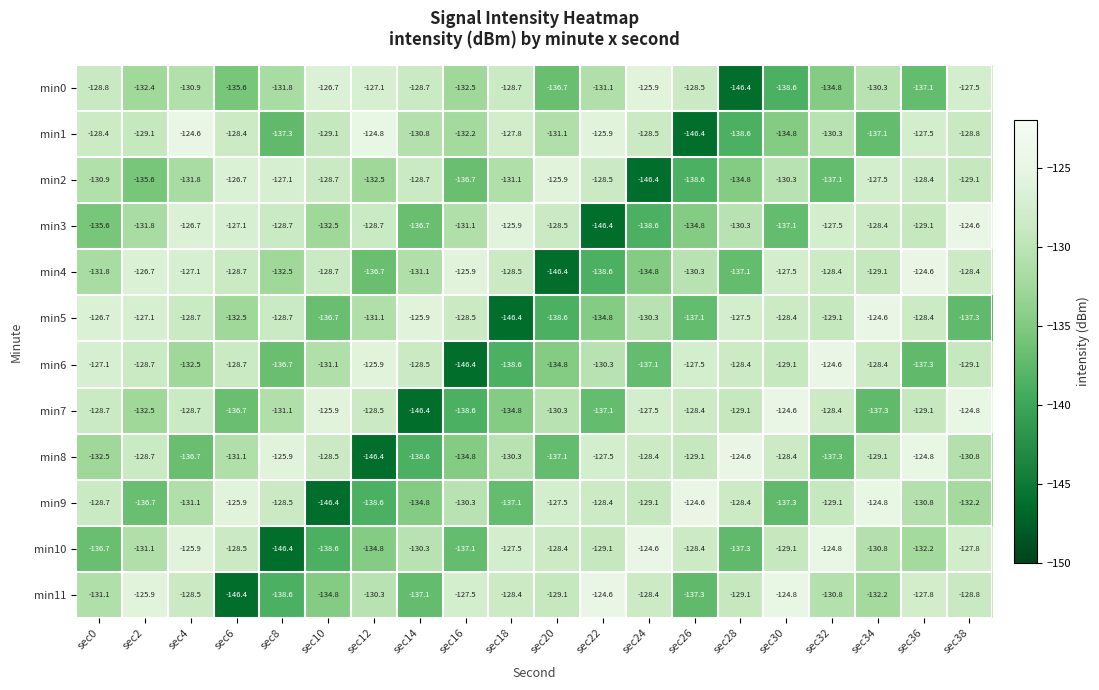

The min6 series shows -226.3 at sec28. True or false?

False